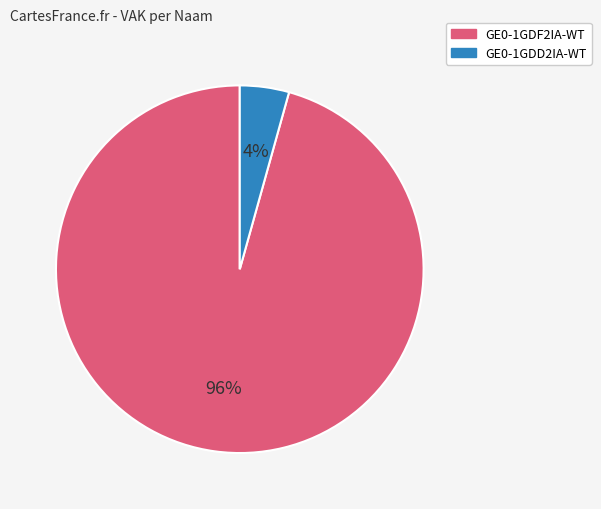

Which category has the biggest portion of the pie?

GE0-1GDF2IA-WT